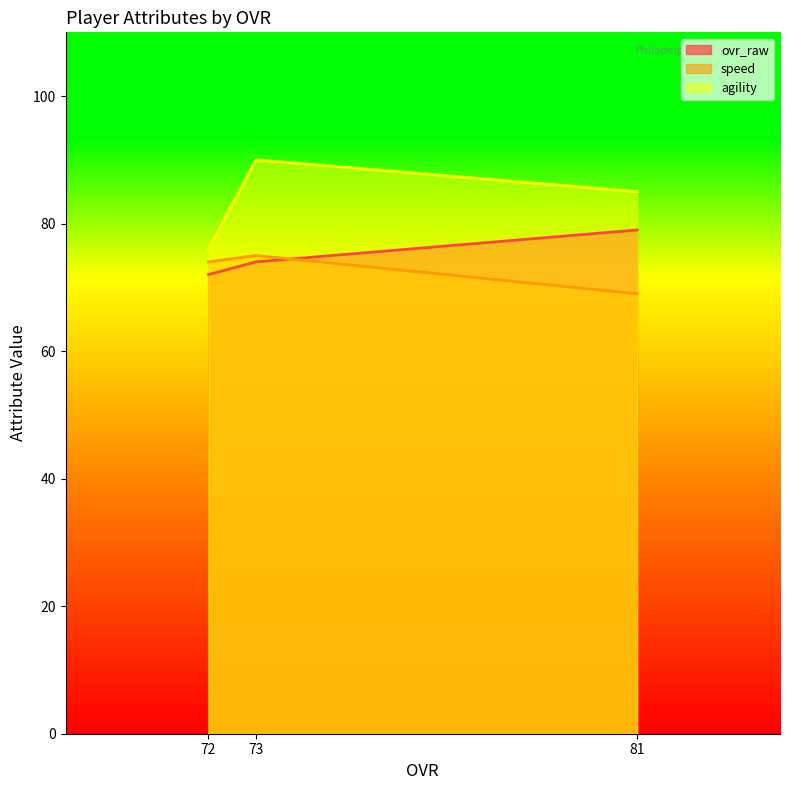

What is the approximate value of speed at 81?

69